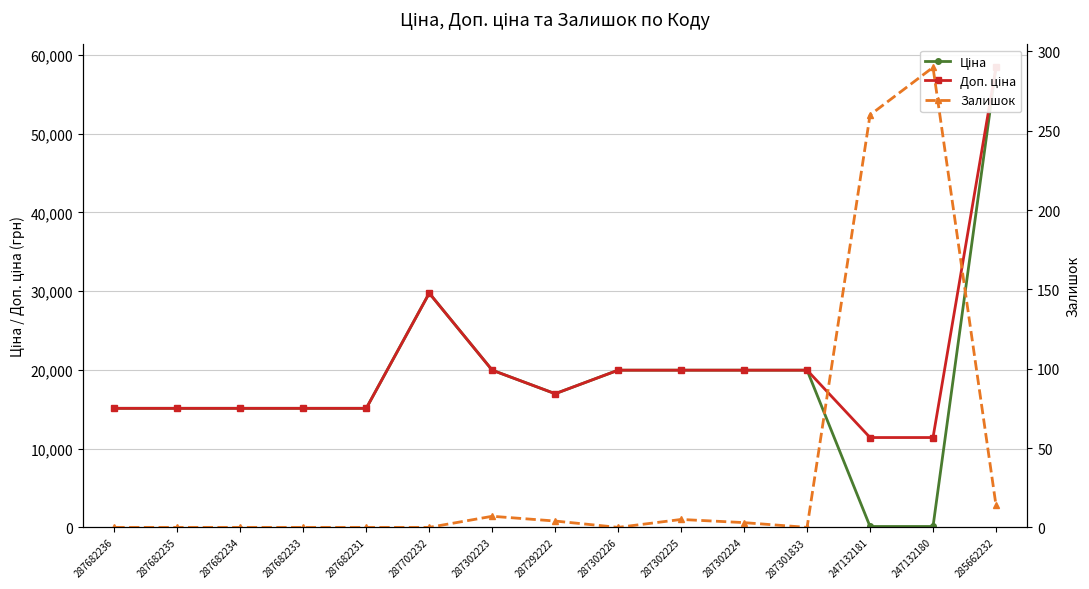

What is the label of the 5th point from the right?

287302224